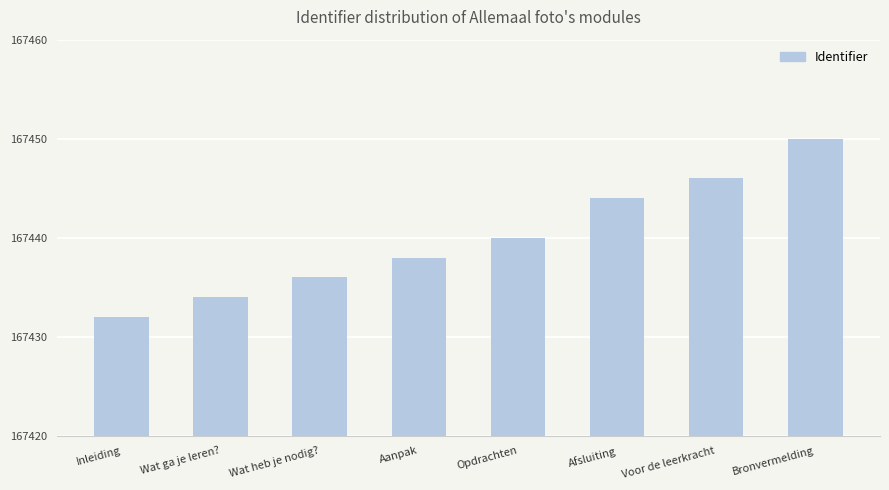

What is the label of the 1st bar from the right?

Bronvermelding